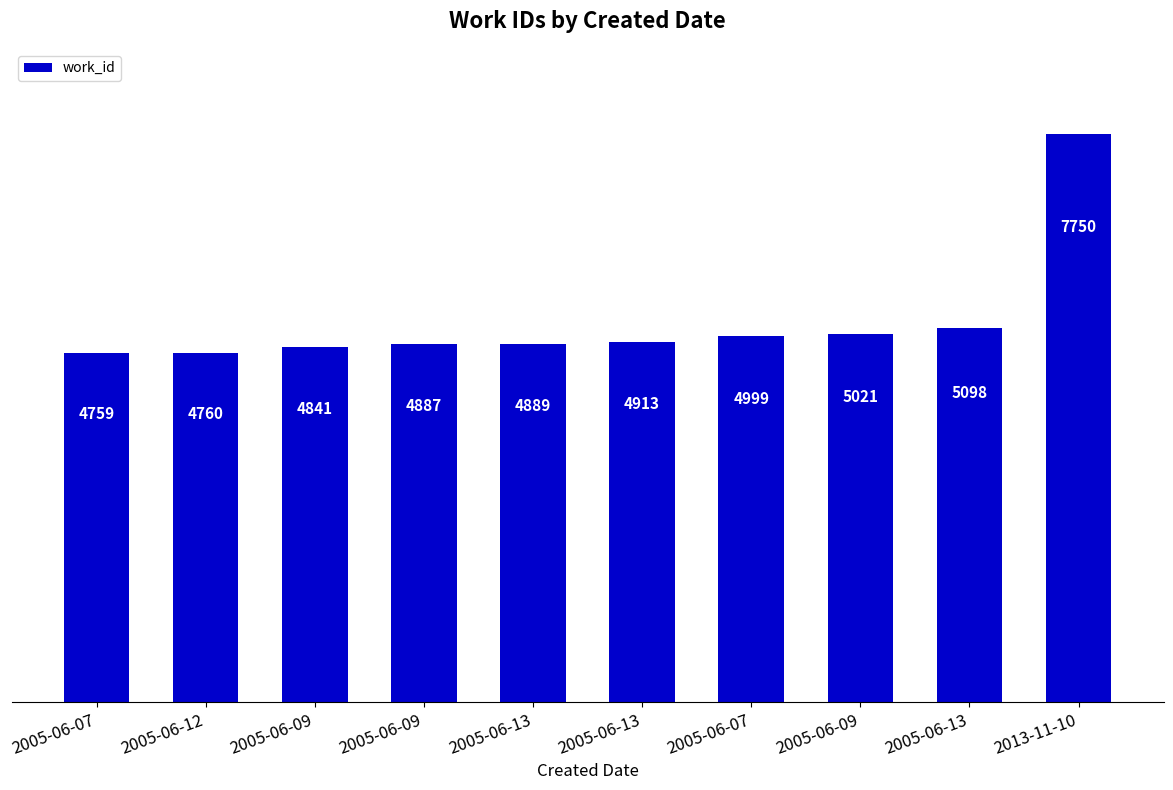

Count the number of categories in the chart.

10